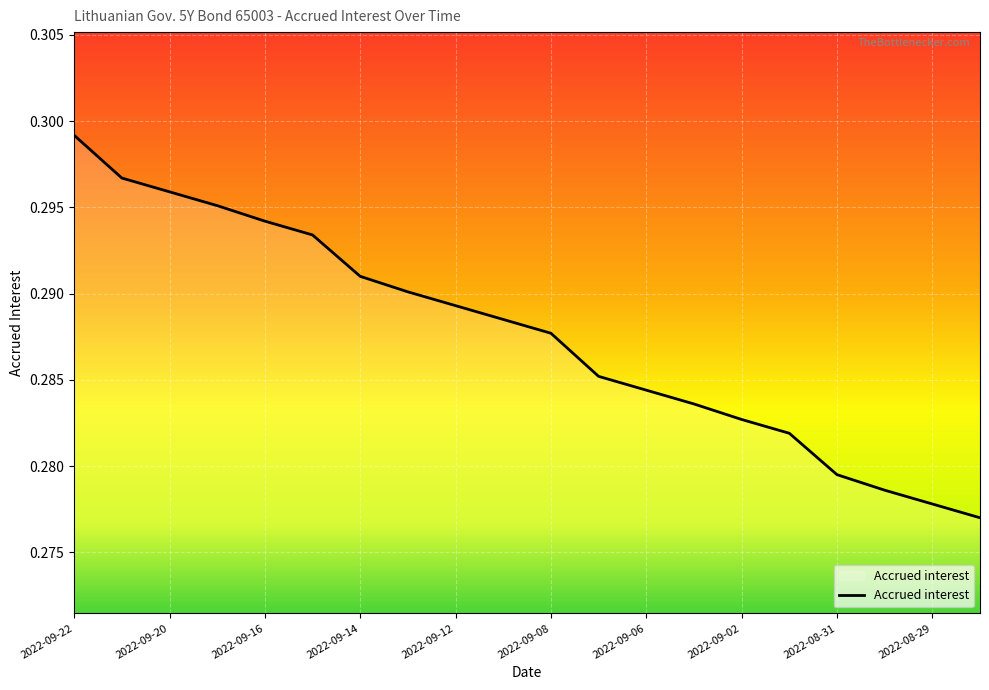

How many lines are shown in the chart?

1